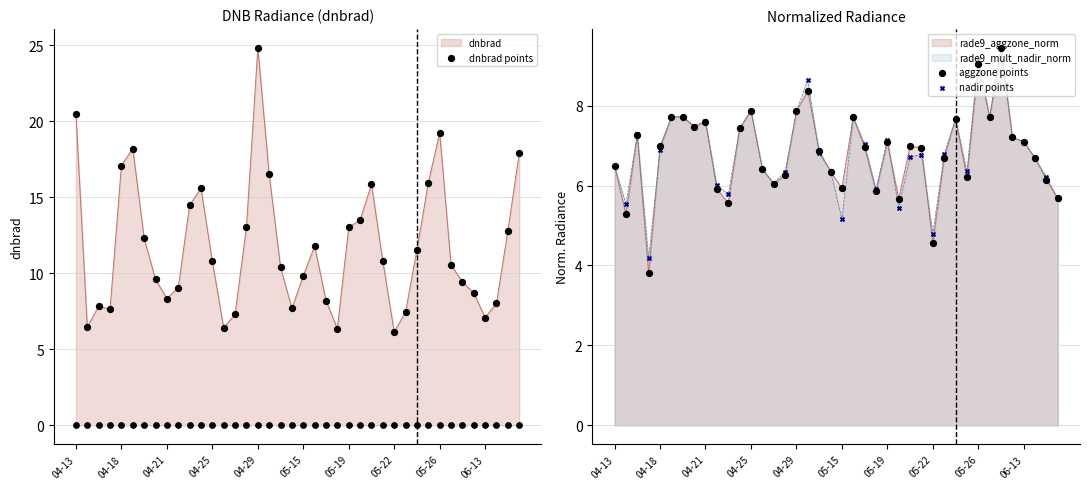

Which series has the largest Y range (max minus min)?

dnbrad points